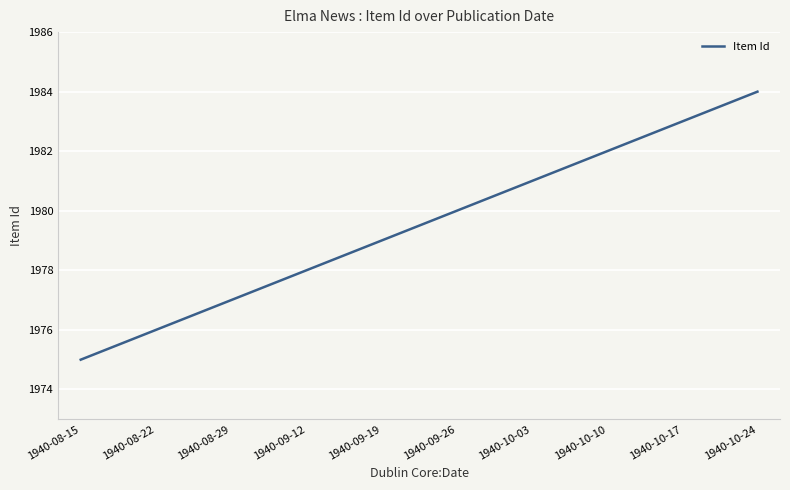

What is the difference between the maximum and minimum values?

9.0